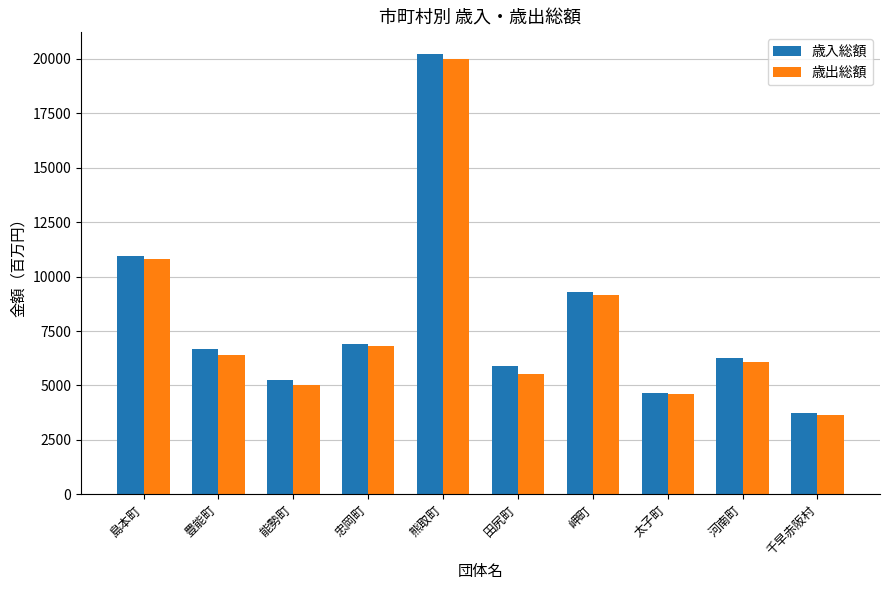

What is the difference between the maximum and minimum values in the 歳出総額 series?

16350